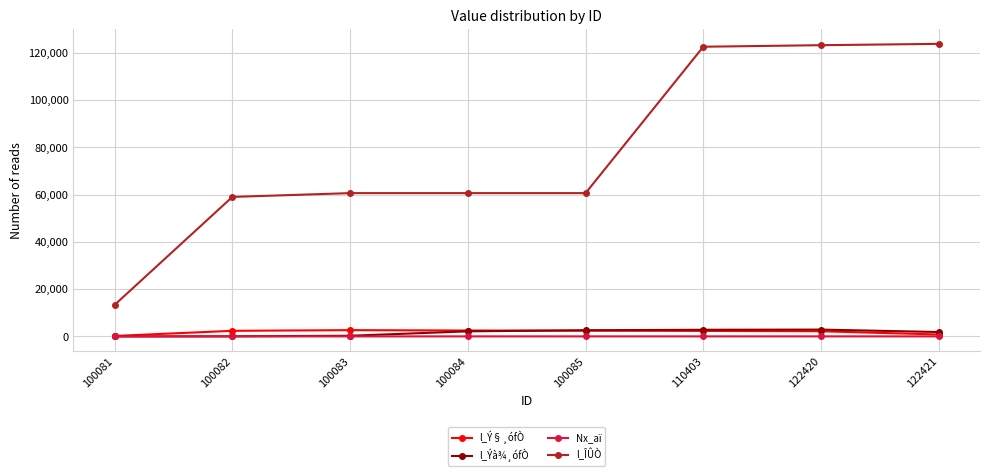

Which series has the widest spread of values?

l_ÎÛÒ